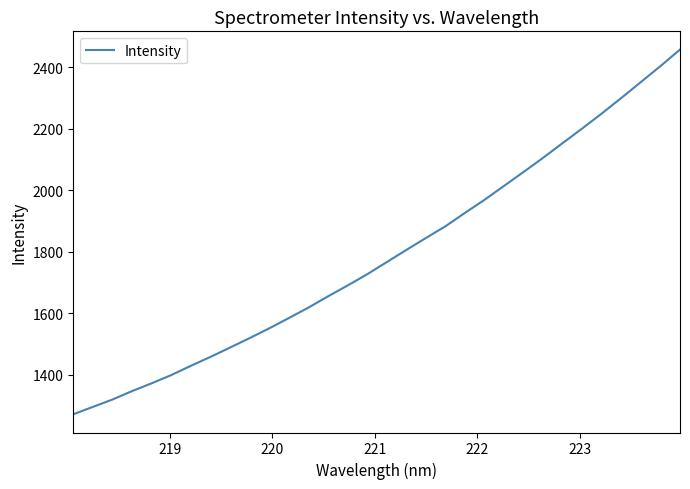

What is the difference between the second highest and second lowest values?

1109.7